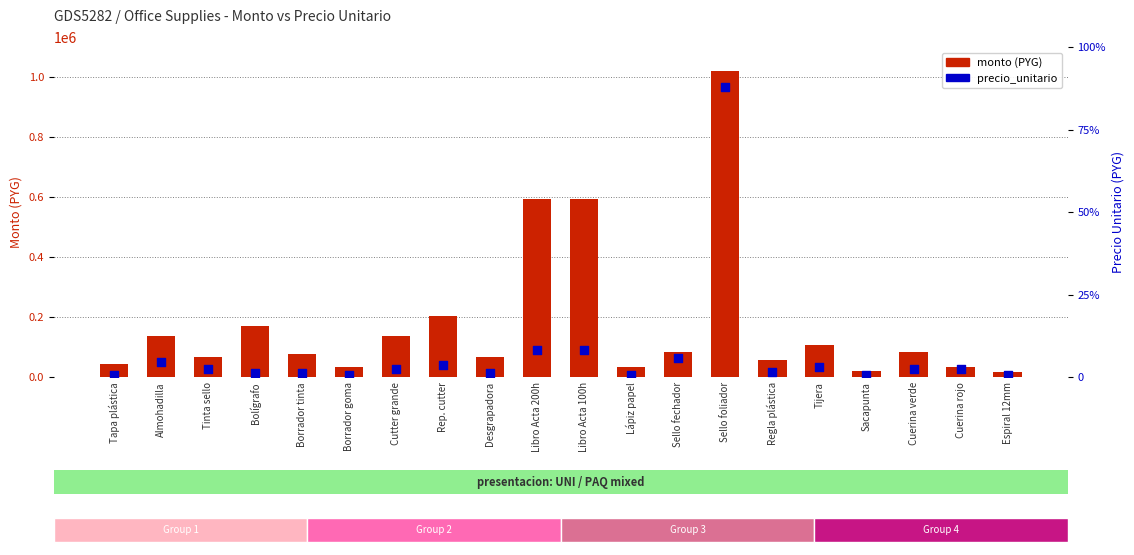

Which series has the largest total across all categories?

monto (PYG)